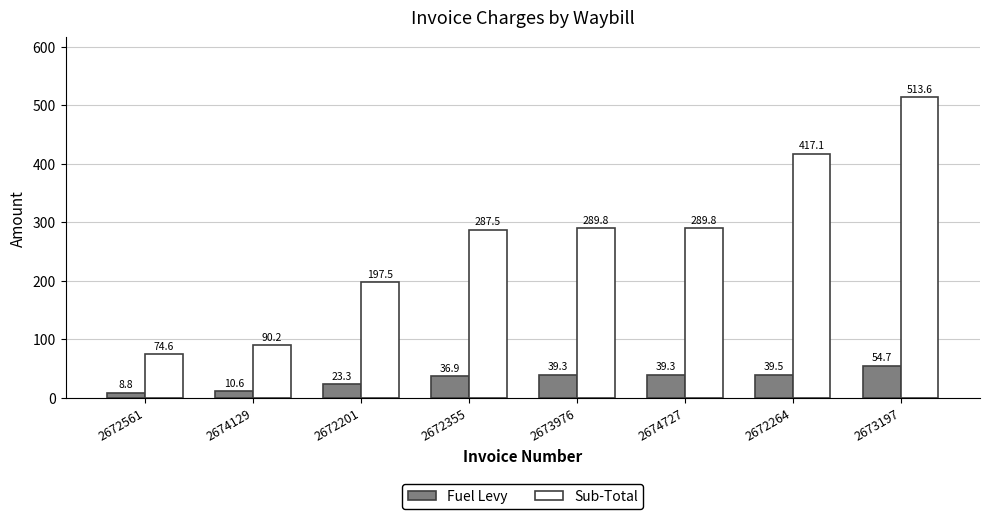

Reading left to right, list all the values displayed in this chart.

Fuel Levy: 8.8	10.6	23.3	36.9	39.3	39.3	39.5	54.7
Sub-Total: 74.6	90.2	197.5	287.5	289.8	289.8	417.1	513.6